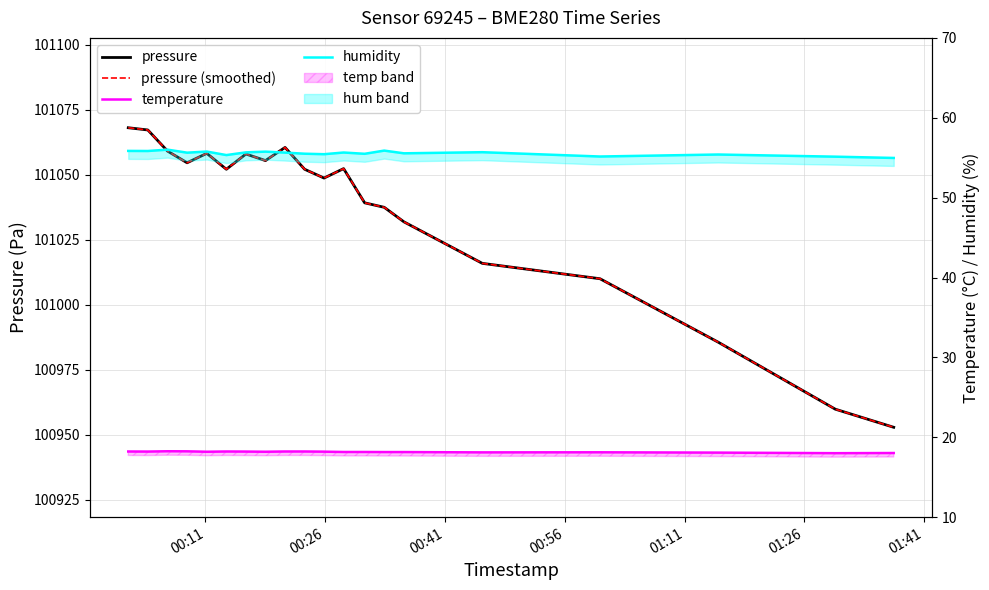

True or false: pressure (smoothed) and humidity intersect in this chart.

False